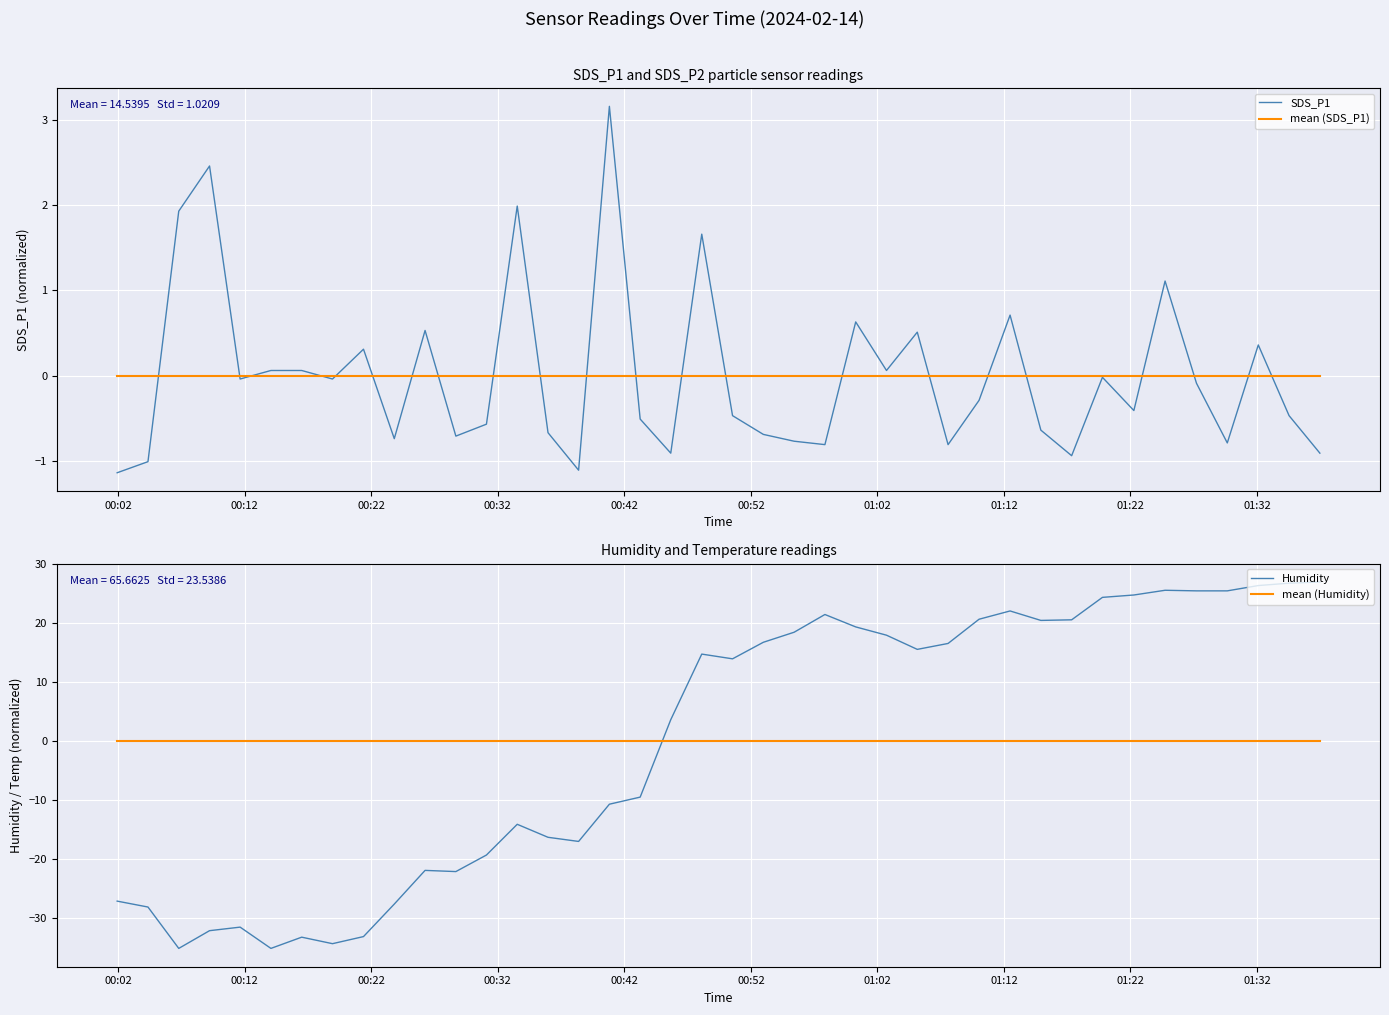

Reading left to right, list all the values displayed in this chart.

SDS_P1: -1.1	-1.0	1.9	2.5	-0.0	0.1	0.1	-0.0	0.3	-0.7	0.5	-0.7	-0.6	2.0	-0.7	-1.1	3.2	-0.5	-0.9	1.7	-0.5	-0.7	-0.8	-0.8	0.6	0.1	0.5	-0.8	-0.3	0.7	-0.6	-0.9	-0.0	-0.4	1.1	-0.1	-0.8	0.4	-0.5	-0.9
mean (SDS_P1): 0.0	0.0	0.0	0.0	0.0	0.0	0.0	0.0	0.0	0.0	0.0	0.0	0.0	0.0	0.0	0.0	0.0	0.0	0.0	0.0	0.0	0.0	0.0	0.0	0.0	0.0	0.0	0.0	0.0	0.0	0.0	0.0	0.0	0.0	0.0	0.0	0.0	0.0	0.0	0.0
Humidity: -27.1	-28.1	-35.1	-32.1	-31.5	-35.1	-33.2	-34.3	-33.1	-27.6	-21.9	-22.1	-19.3	-14.1	-16.3	-17.0	-10.7	-9.5	3.6	14.7	13.9	16.7	18.4	21.4	19.3	17.9	15.5	16.5	20.6	22.0	20.4	20.5	24.3	24.7	25.5	25.4	25.4	26.3	26.7	26.9
mean (Humidity): 0.0	0.0	0.0	0.0	0.0	0.0	0.0	0.0	0.0	0.0	0.0	0.0	0.0	0.0	0.0	0.0	0.0	0.0	0.0	0.0	0.0	0.0	0.0	0.0	0.0	0.0	0.0	0.0	0.0	0.0	0.0	0.0	0.0	0.0	0.0	0.0	0.0	0.0	0.0	0.0